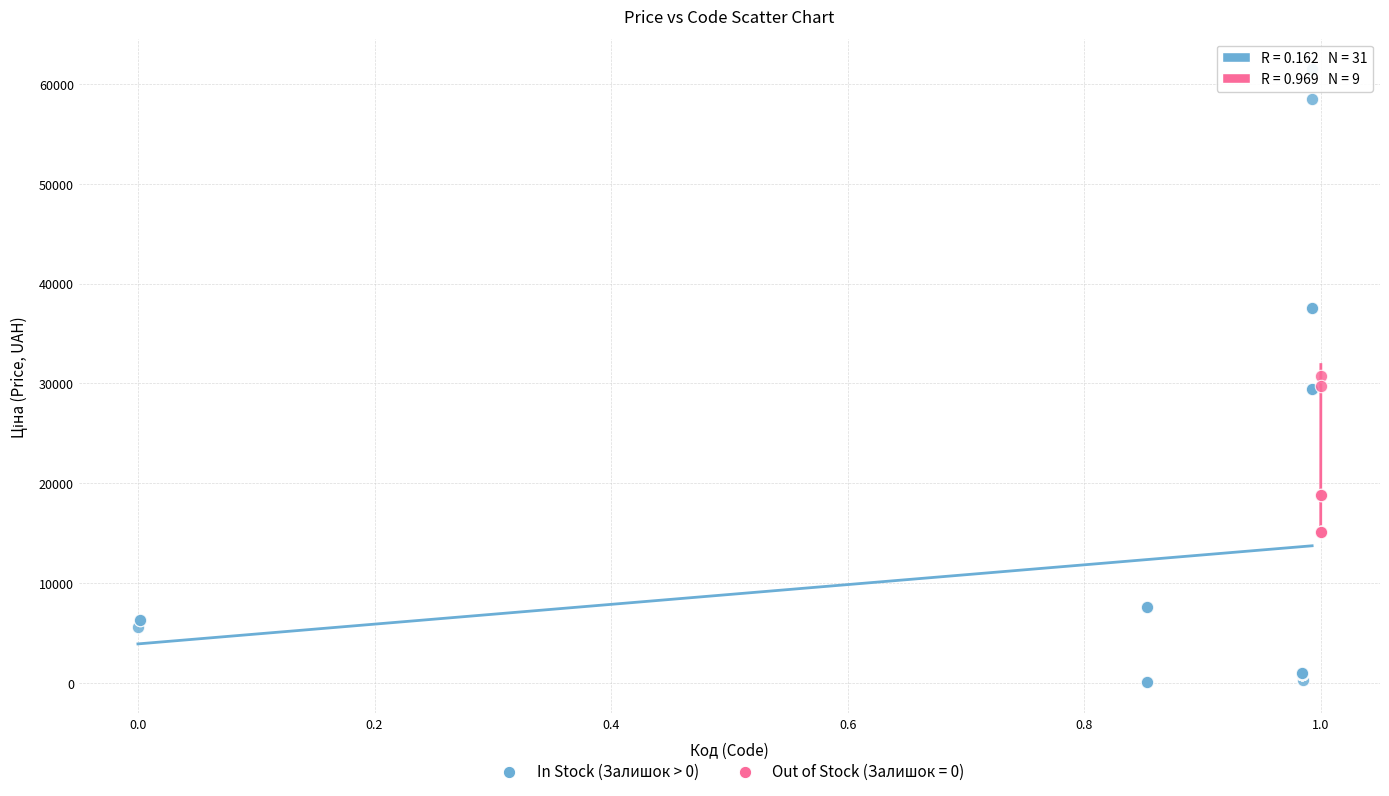

Which series contains the lowest Y value?

In Stock (Залишок > 0)